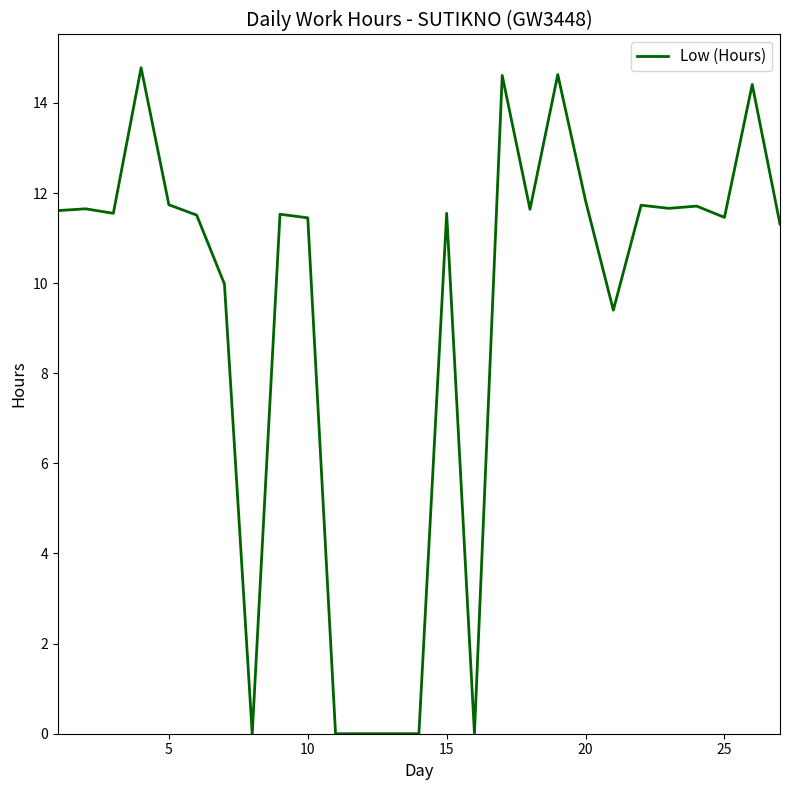

What is the difference between the maximum and minimum values?

14.8